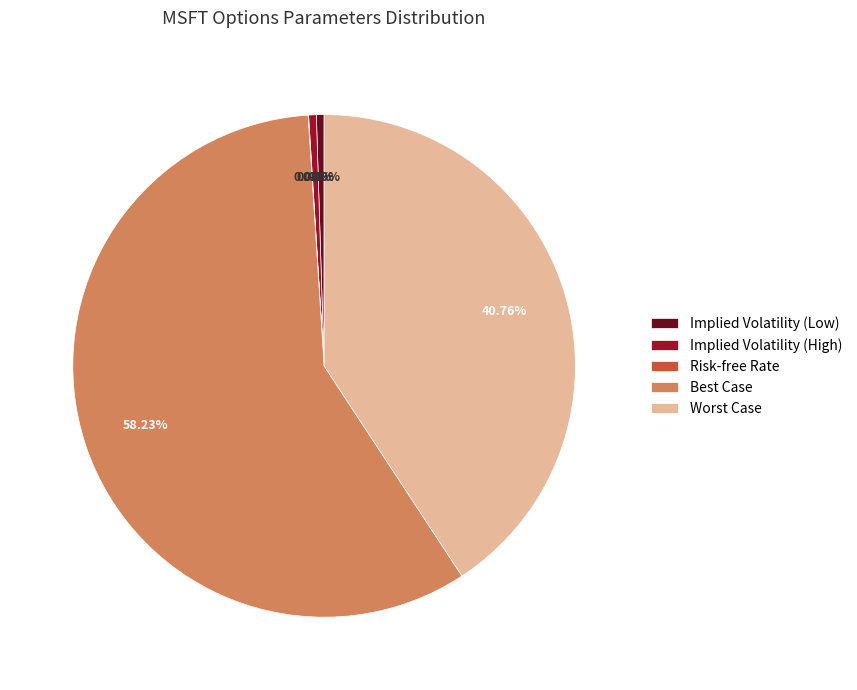

Which slice represents more than half of the pie?

Best Case